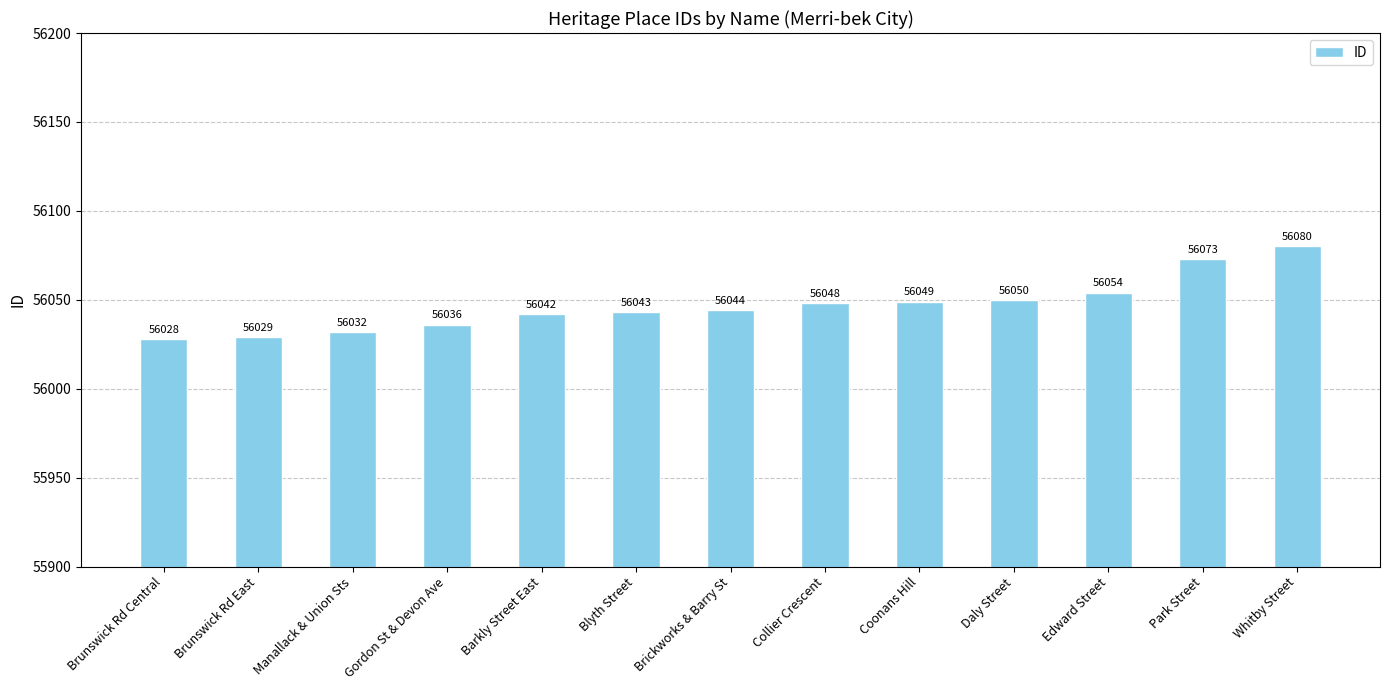

Is it true that the value at Brunswick Rd East is 99800?

False